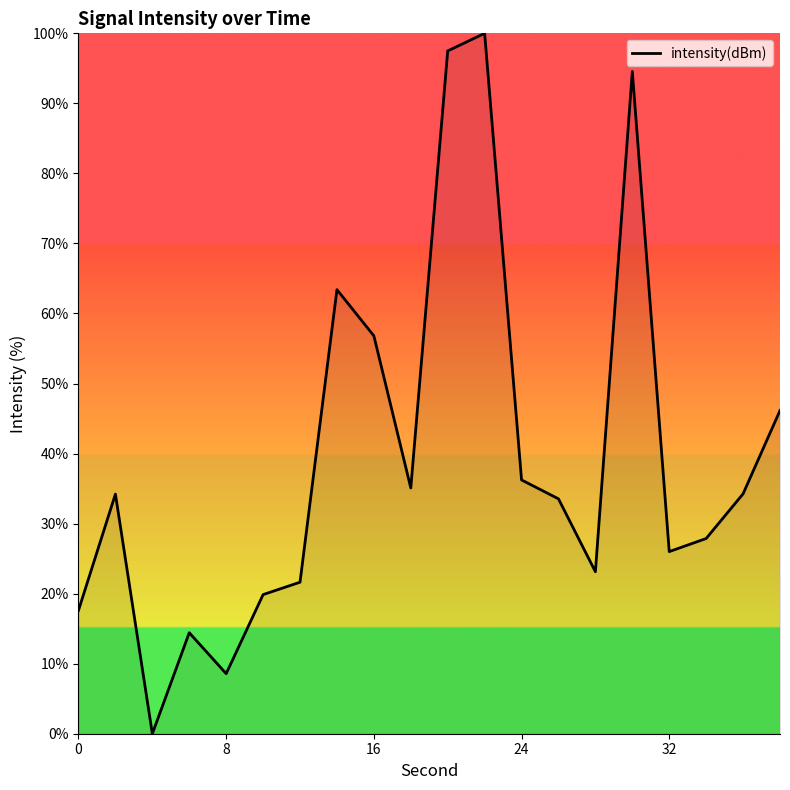

What is the difference between the maximum and minimum values?

100.0